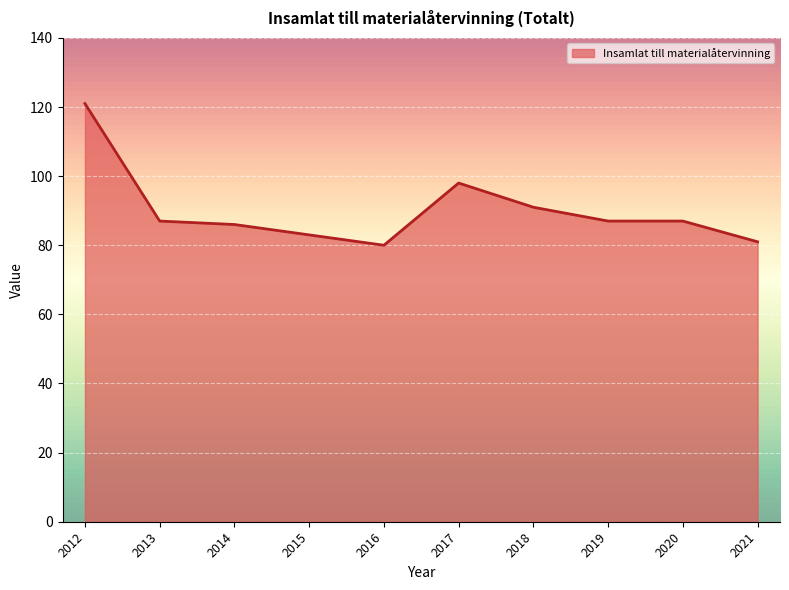

What is the greatest value displayed?

121